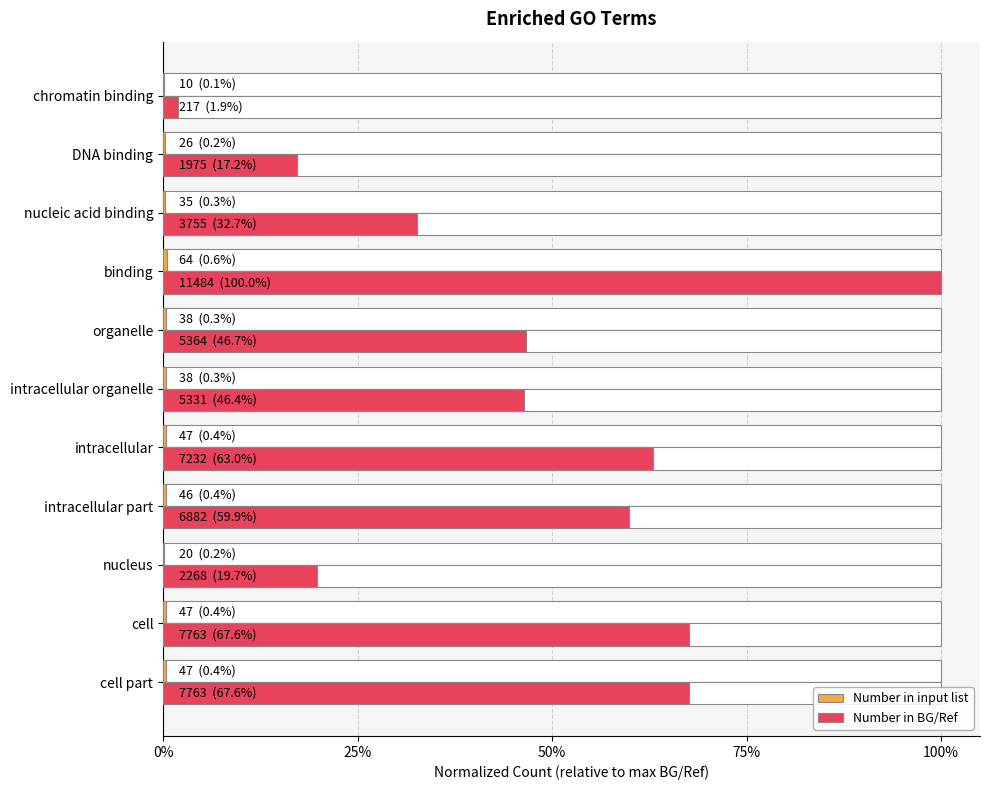

What is the average value of the Number in BG/Ref series?

0.5